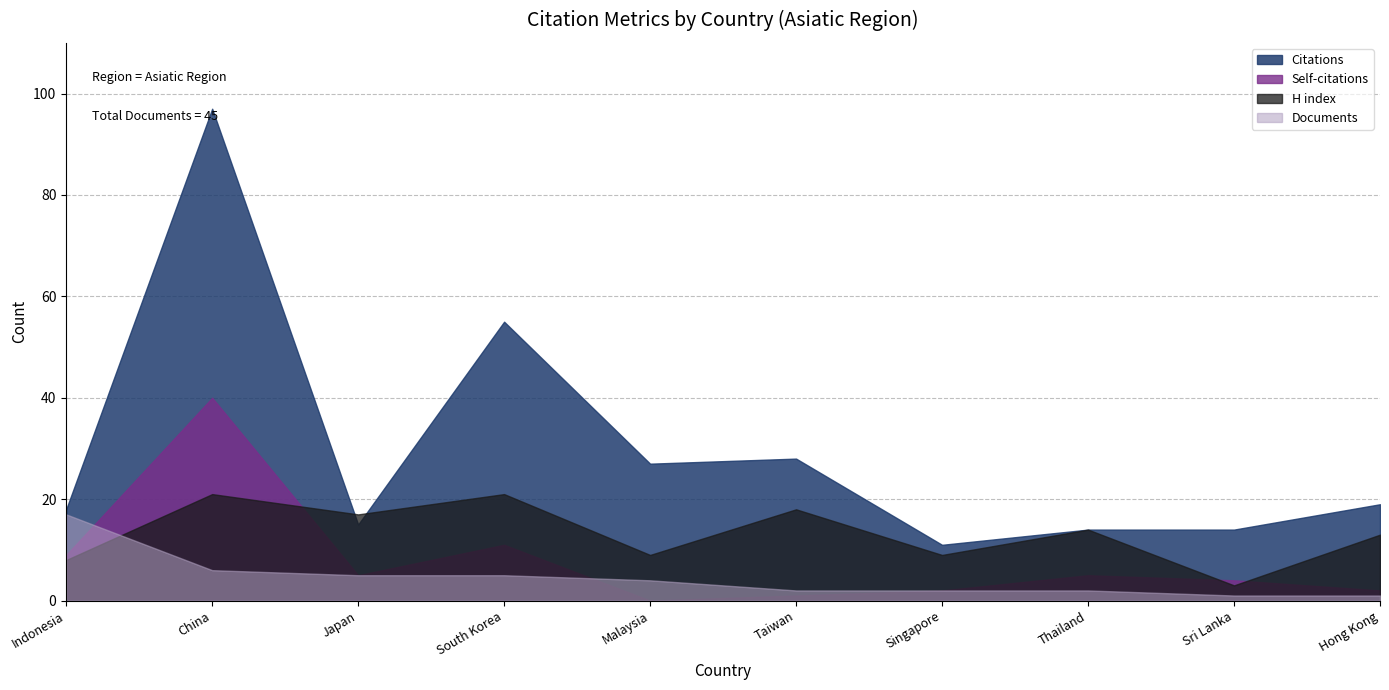

What is the total value across all series at Japan?

42